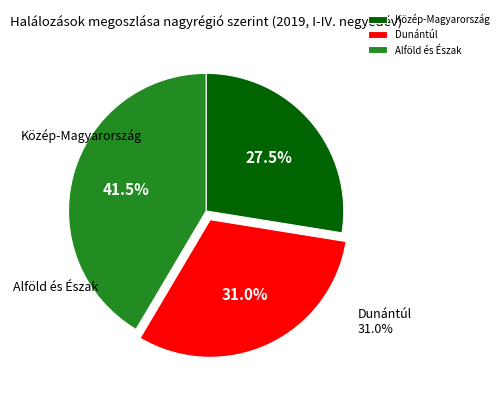

Rank the categories by value from lowest to highest.

Közép-Magyarország, Dunántúl, Alföld és Észak